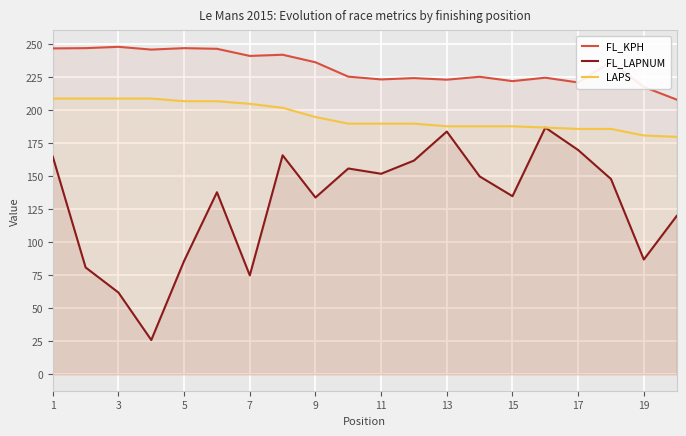

Rank the series at 15 from highest to lowest value.

FL_KPH, LAPS, FL_LAPNUM